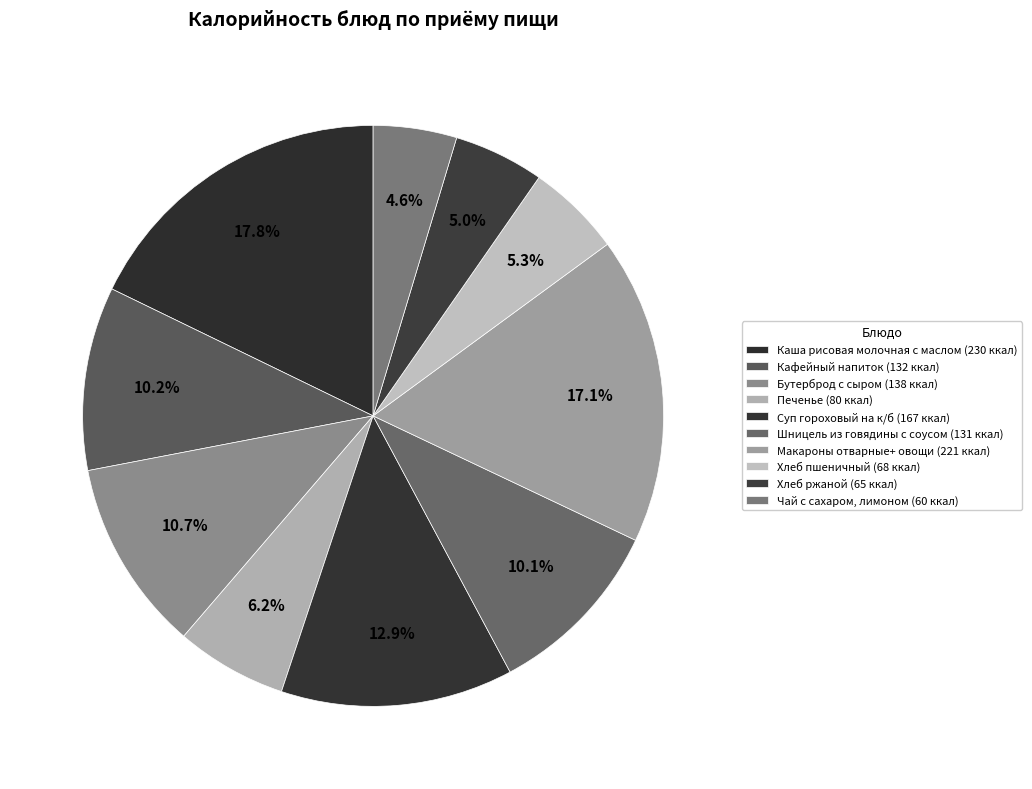

True or false: Макароны отварные+ овощи accounts for 17% of the total.

True